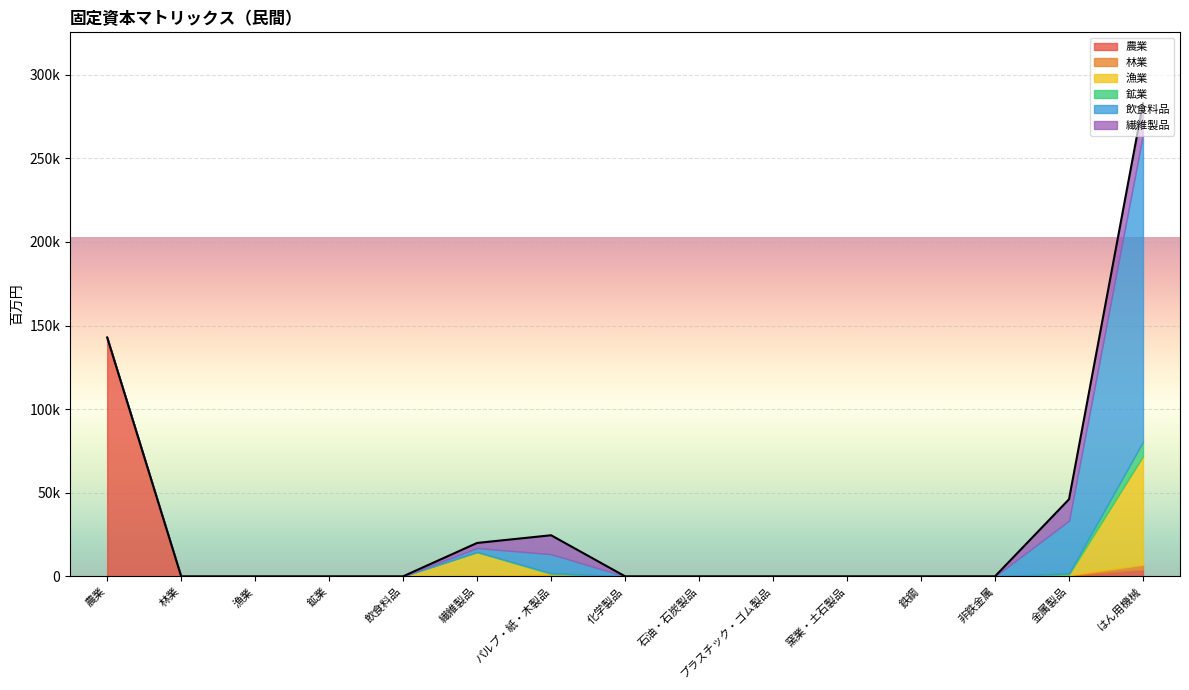

At how many categories does at least one series exceed 150807?

1